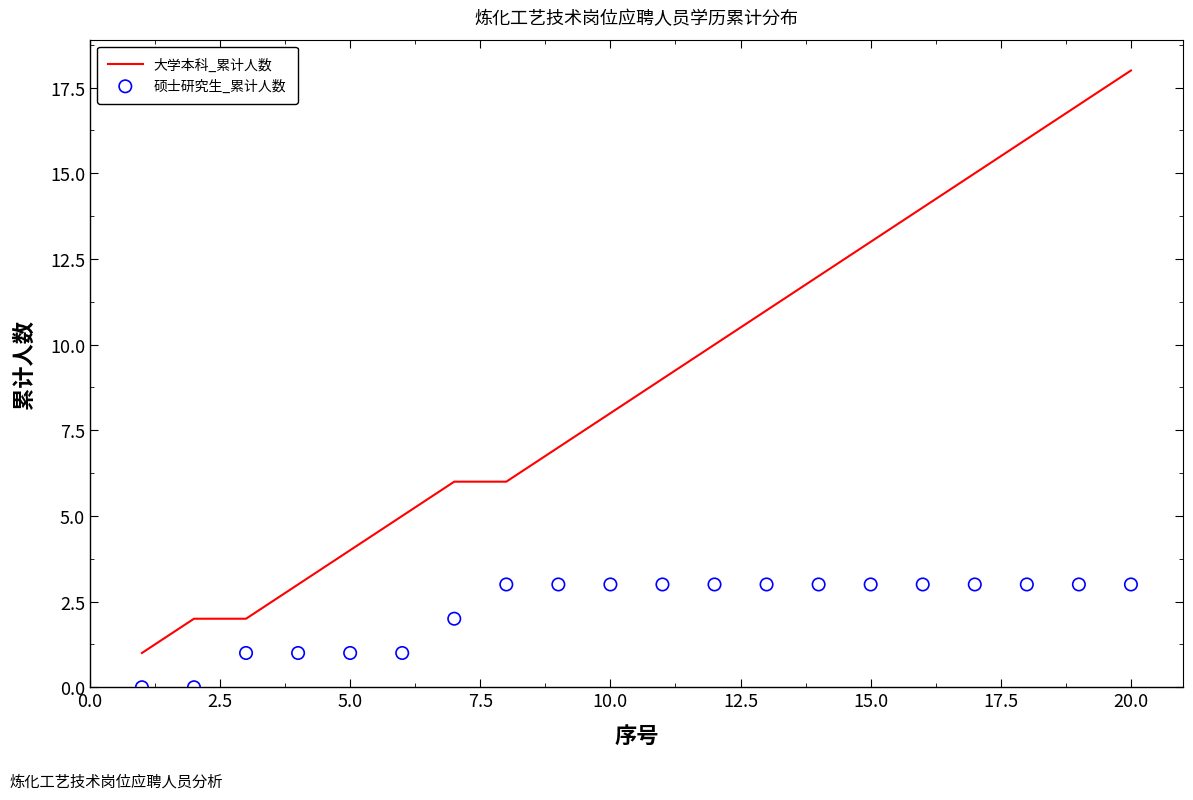

Which series reaches the maximum Y coordinate?

大学本科_累计人数